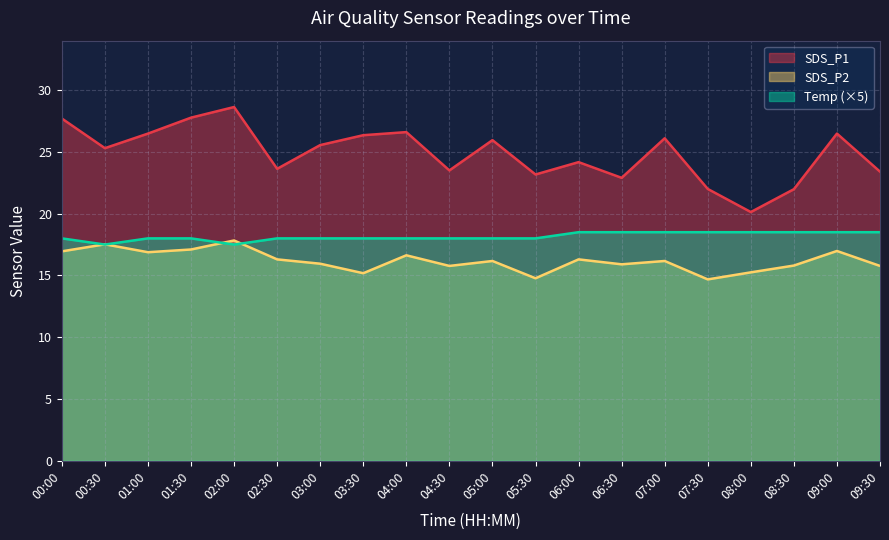

What is the value of the Temp point at the 2nd from the left?

17.5